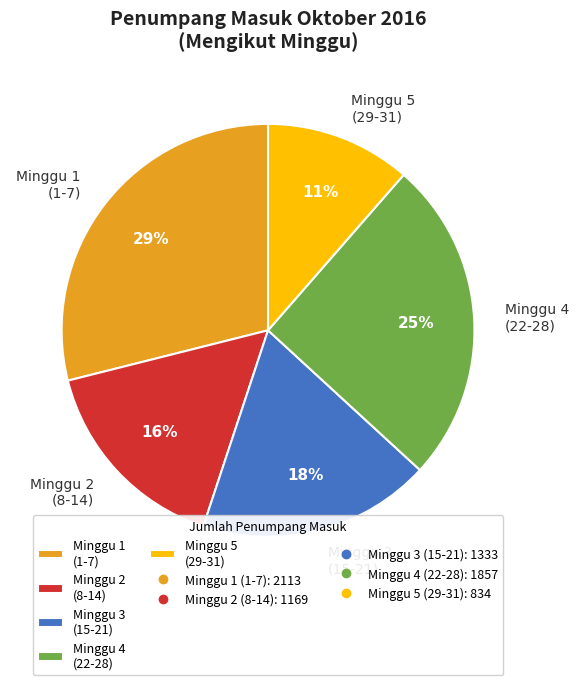

To the nearest percent, what portion does Minggu 5 (29-31) represent?

11%